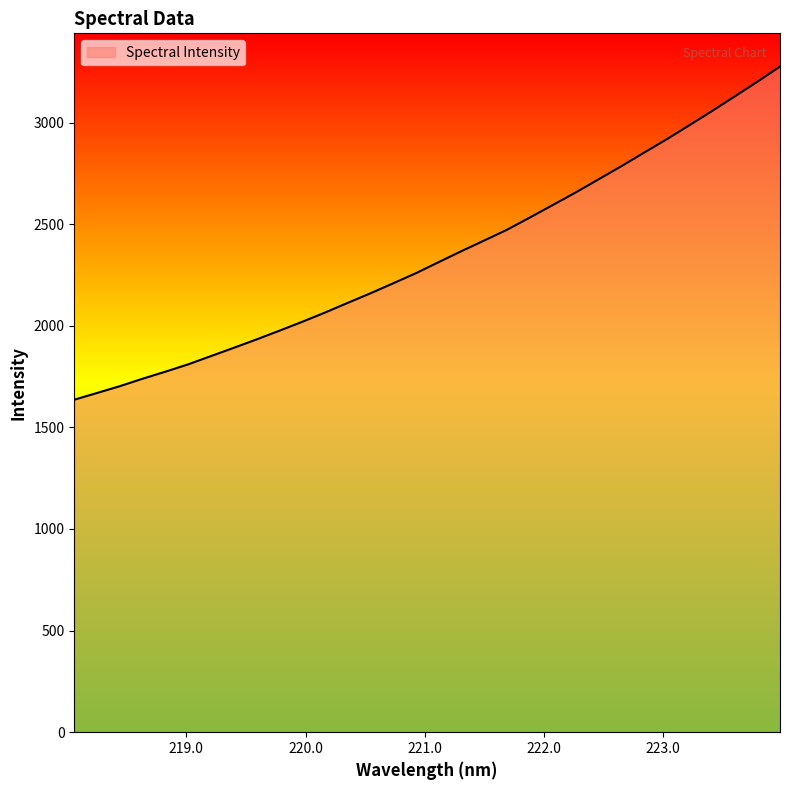

What is the greatest value displayed?

3275.3